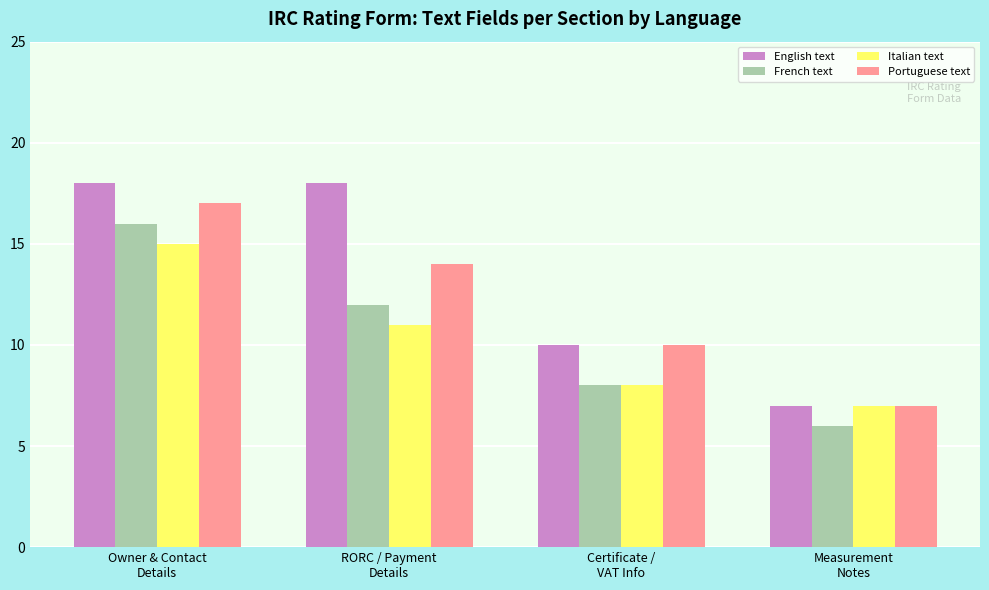

What is the label of the 2nd bar from the left?

RORC / Payment
Details